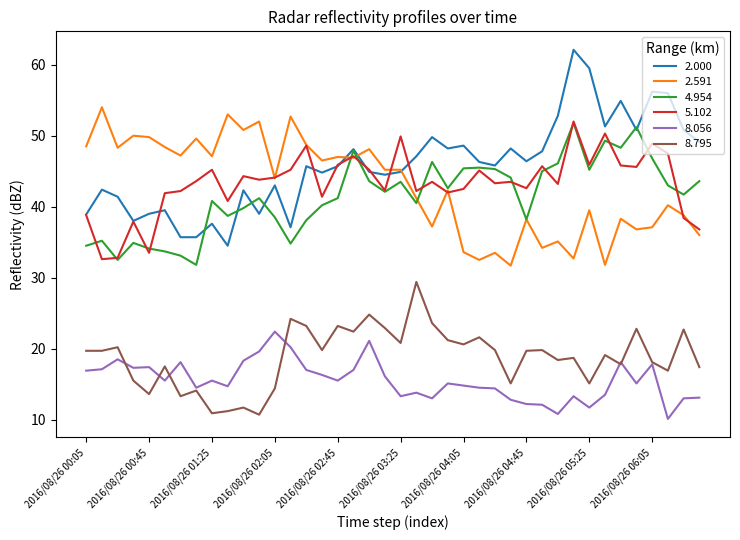

True or false: 2.000 and 8.056 intersect in this chart.

False